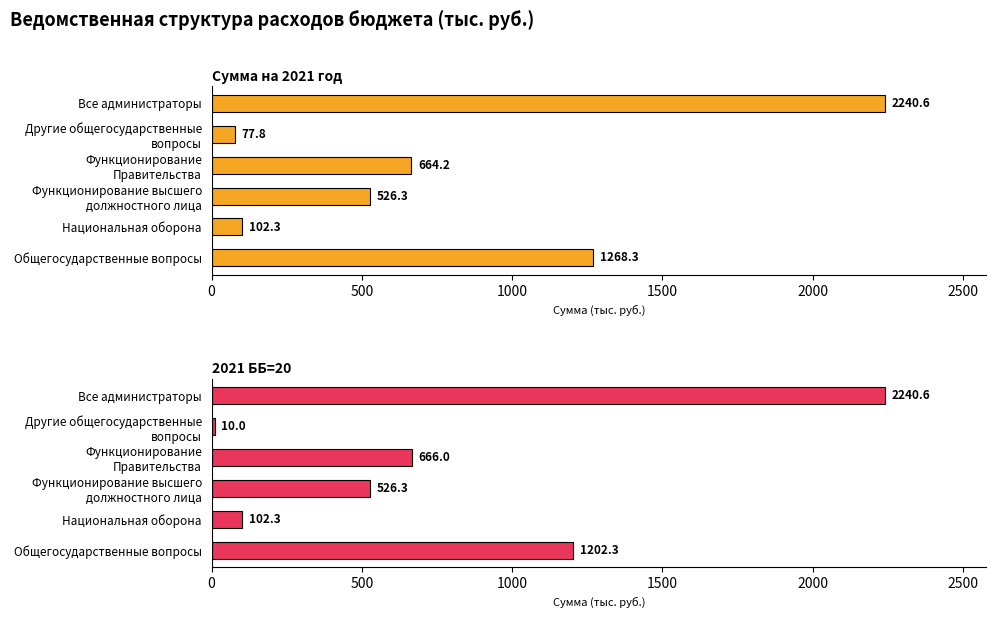

Which series has the widest spread of values?

2021 ББ=20